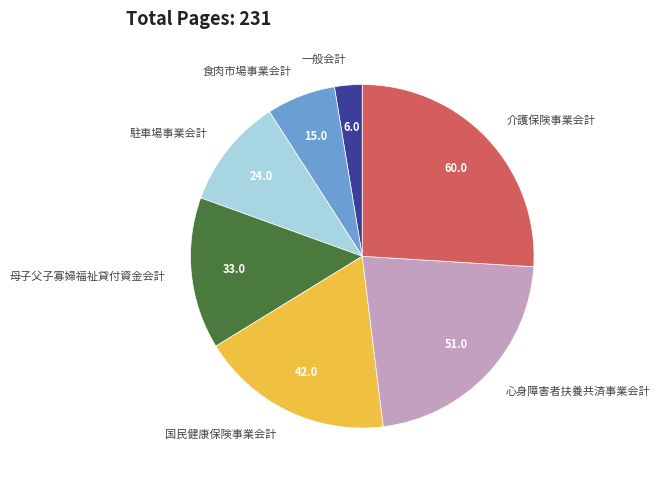

Is 母子父子寡婦福祉貸付資金会計 the majority of the pie?

No